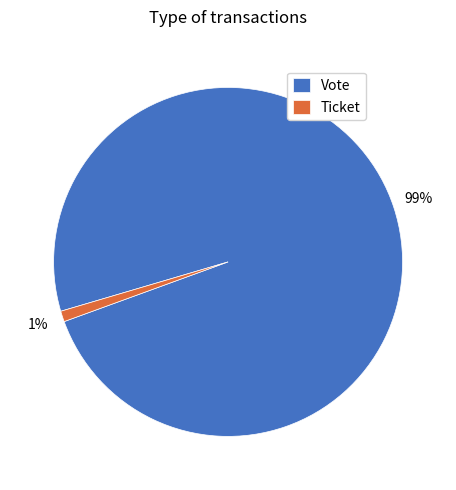

Is it true that Ticket is 11% of the pie?

False